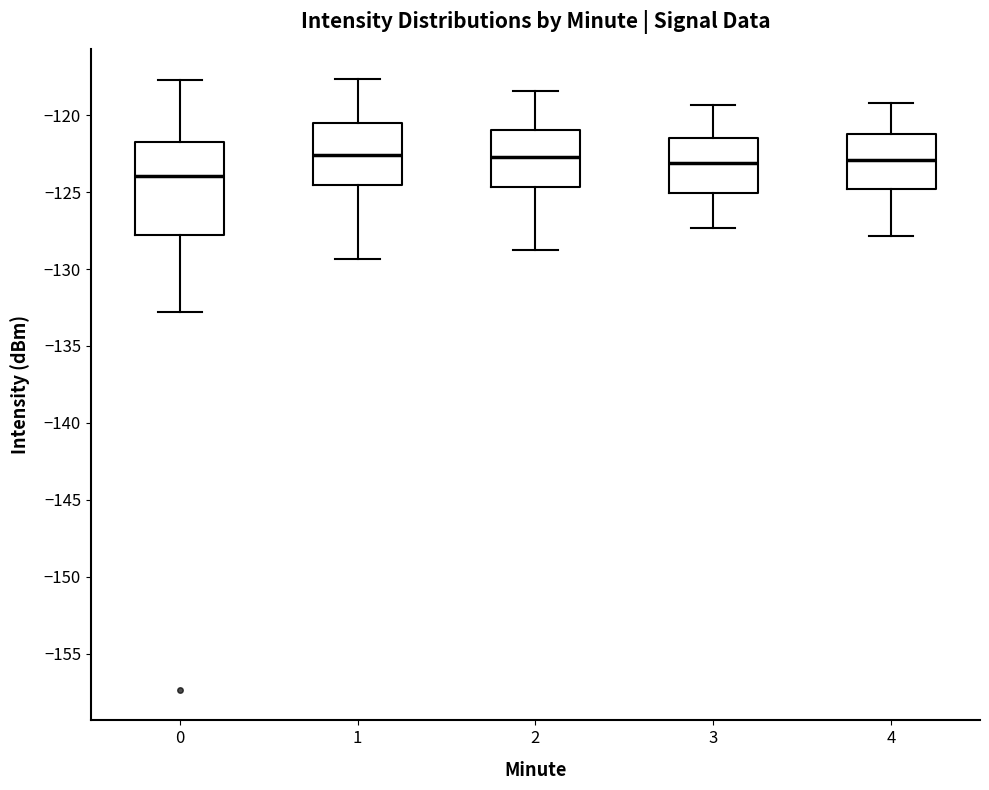

Which box is the tallest, from its lower edge to its upper edge?

0